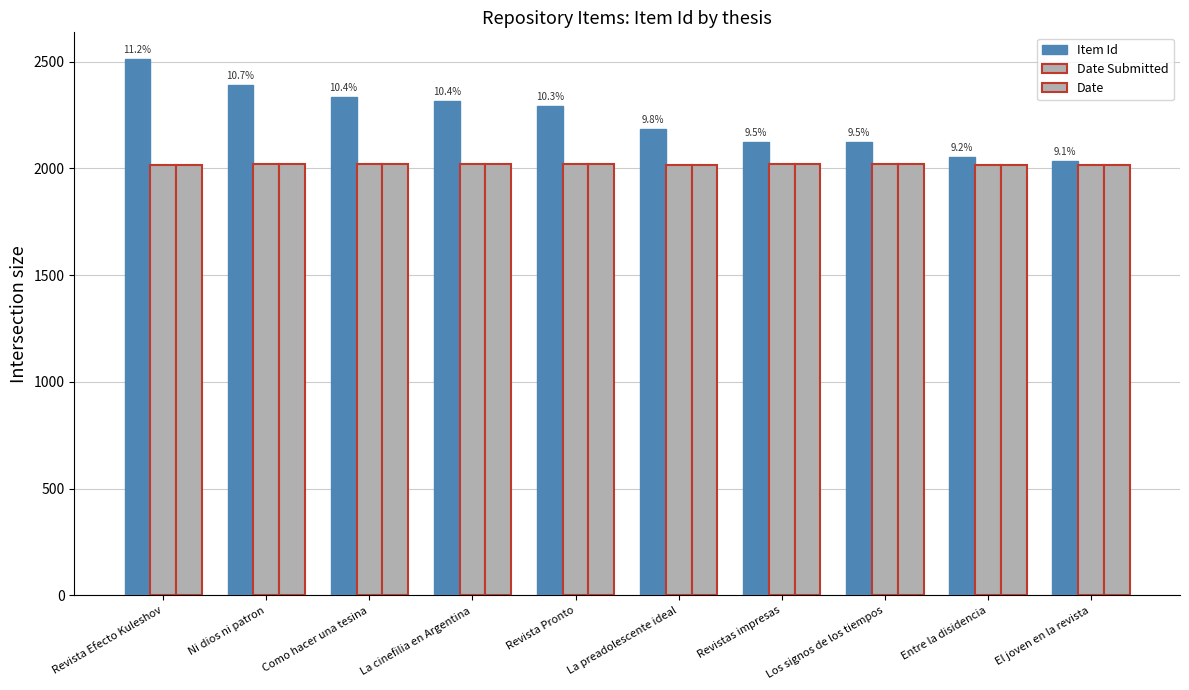

What is the total value across all series at Entre la disidencia?

6086